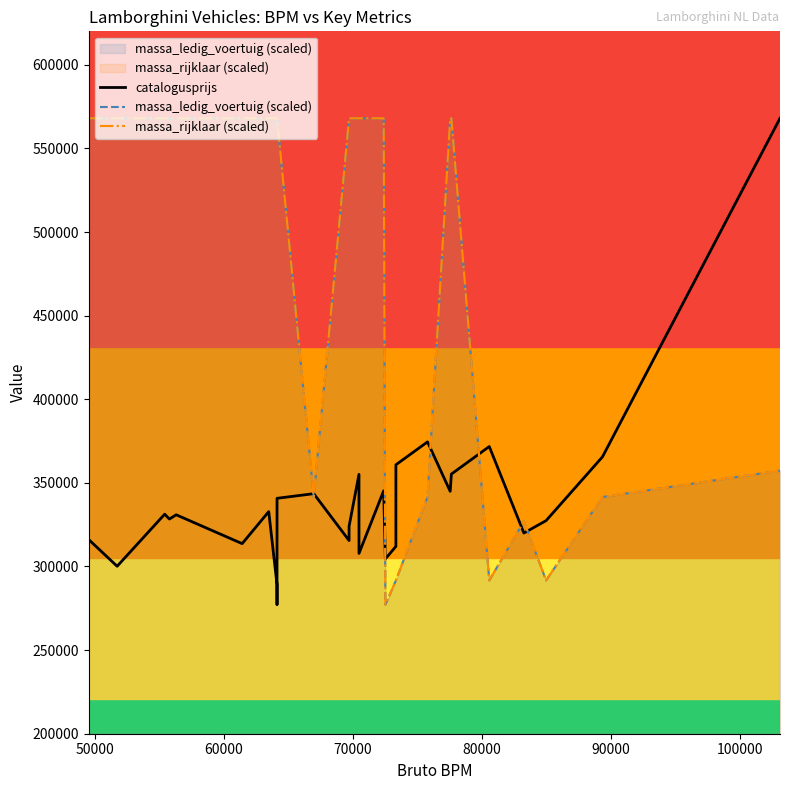

What is the lowest value of the massa_ledig_voertuig (scaled) series?

277135.0